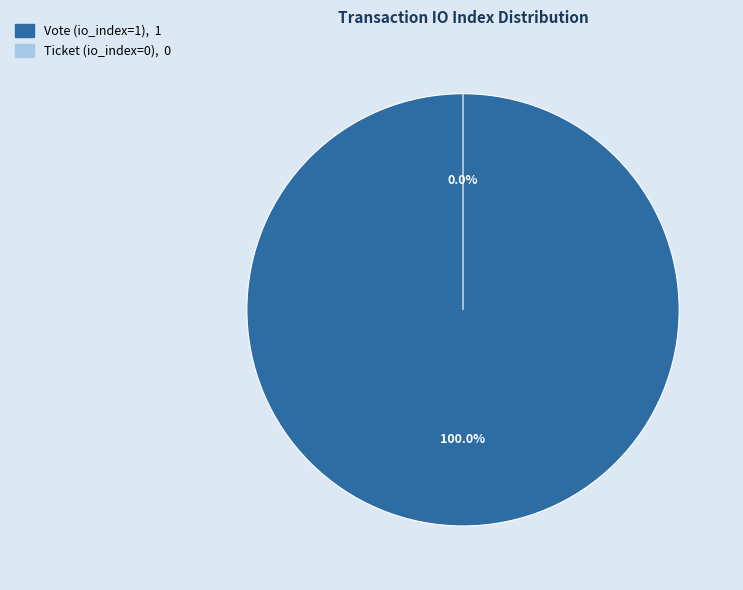

Which has a higher value, Vote (io_index=1) or Ticket (io_index=0)?

Vote (io_index=1)